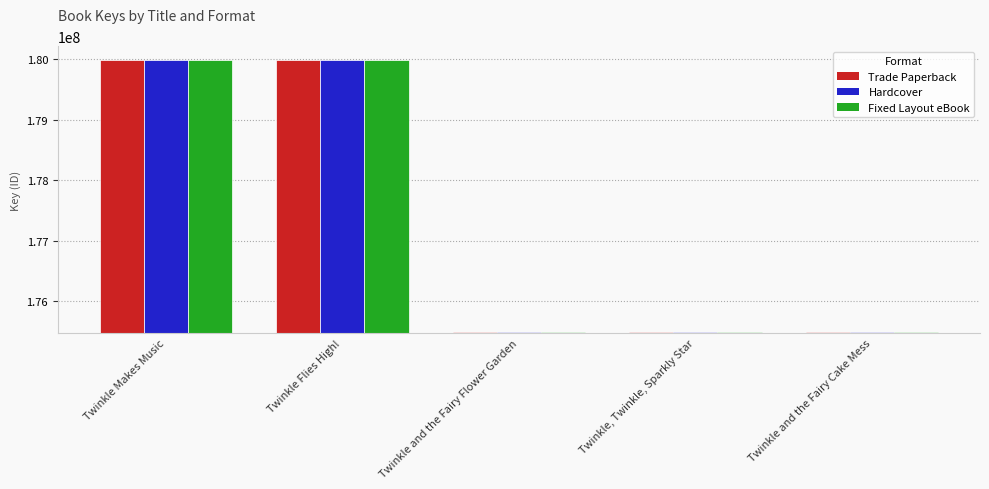

How many categories are shown in the chart?

5